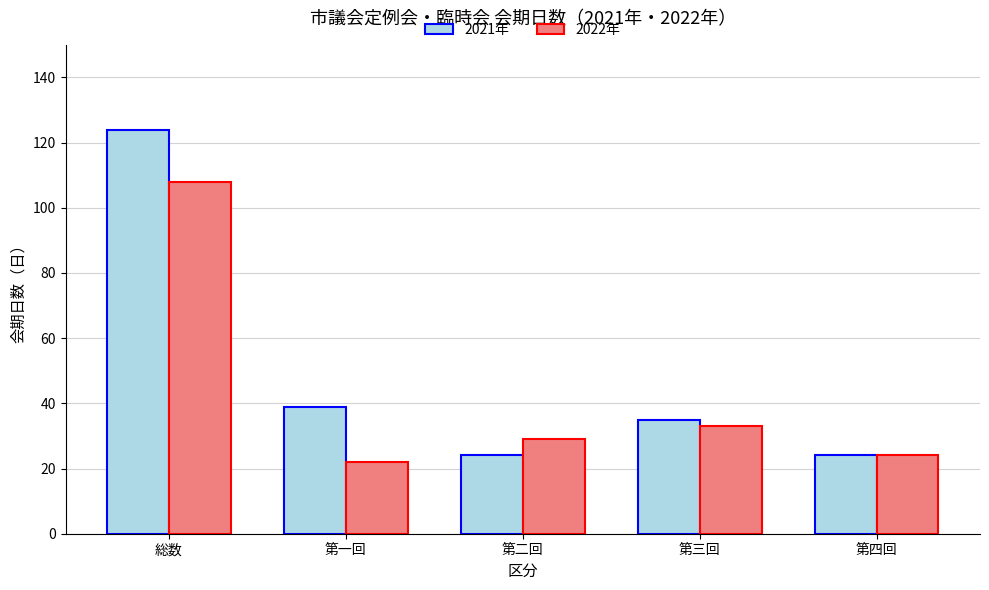

At 第二回, list the series in order from largest to smallest.

2022年, 2021年